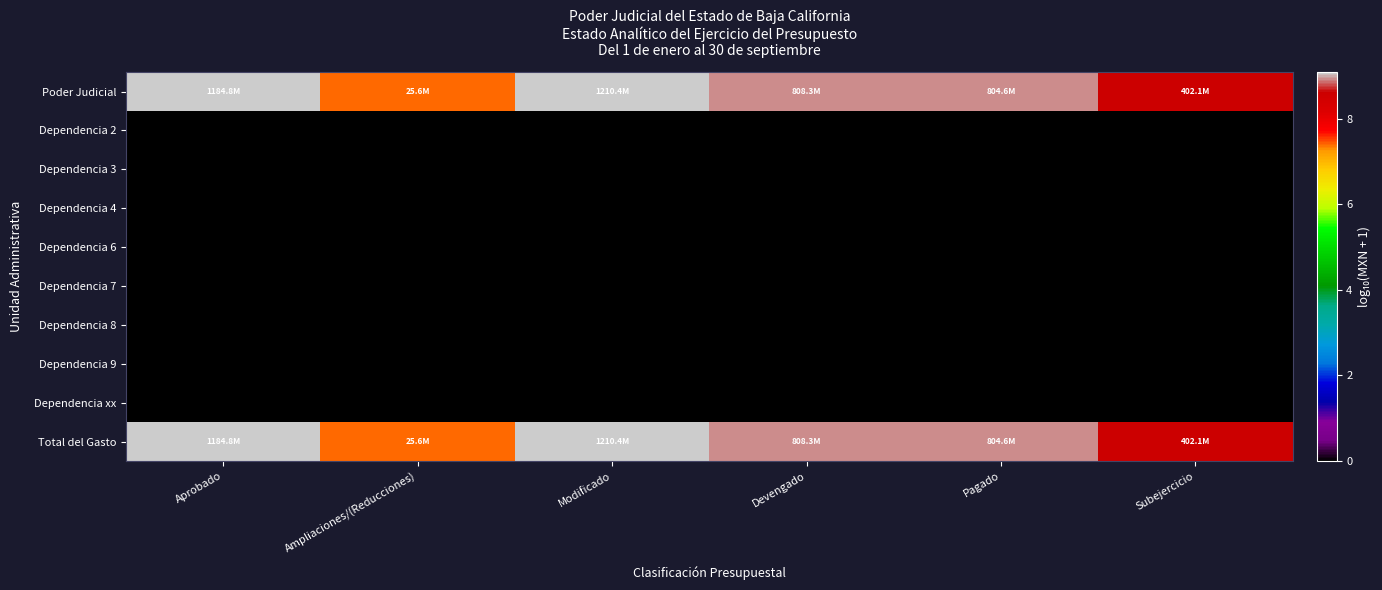

Rank the series by their maximum value, from lowest to highest.

Dependencia 2, Dependencia 3, Dependencia 4, Dependencia 6, Dependencia 7, Dependencia 8, Dependencia 9, Dependencia xx, Poder Judicial, Total del Gasto